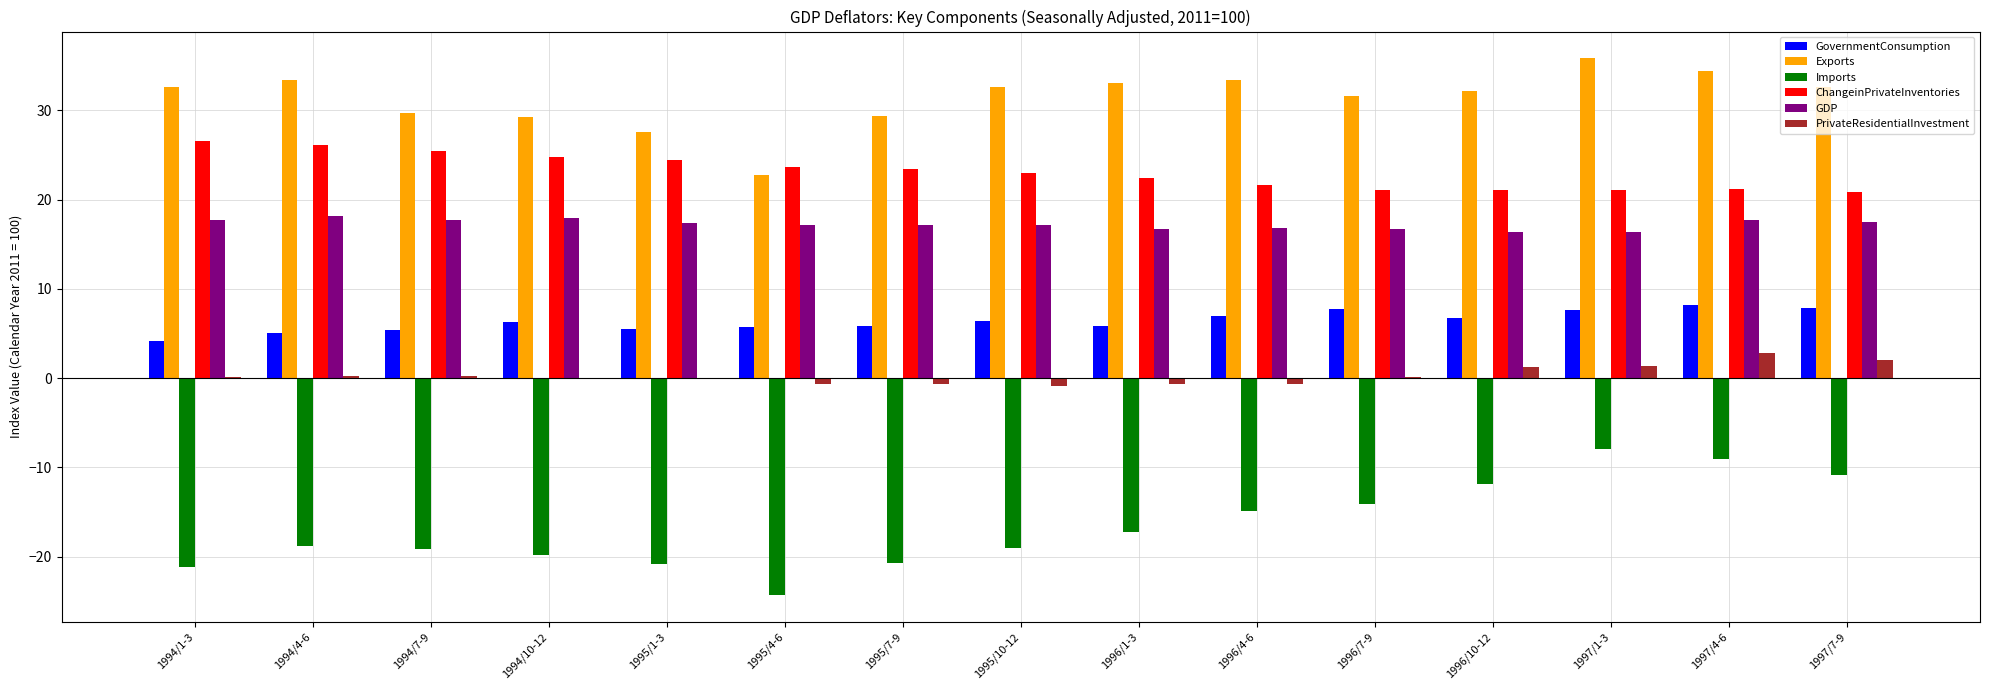

True or false: GDP has a value of 17.7 at 1994/7-9.

True